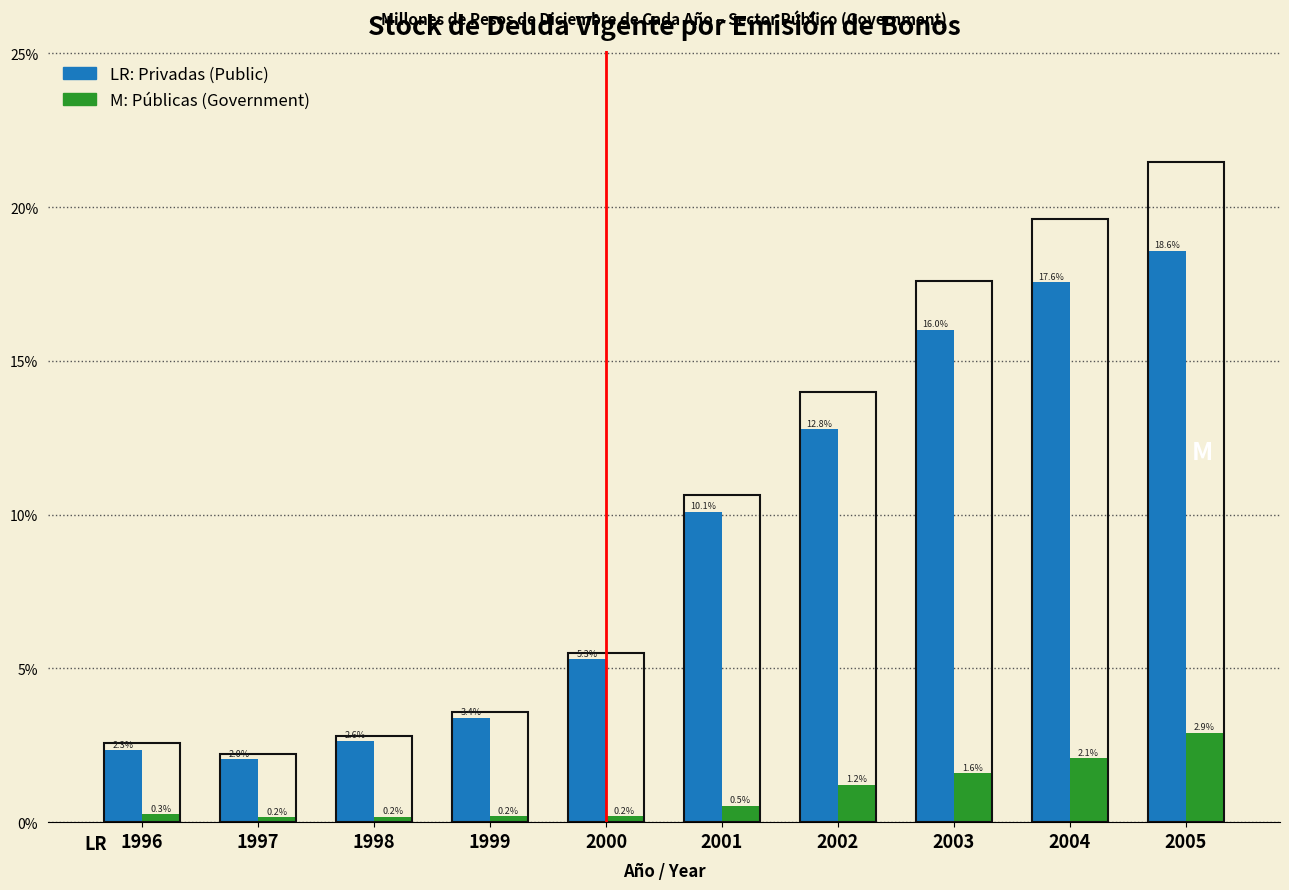

What is the difference between the highest and lowest values at 2000?

5.3